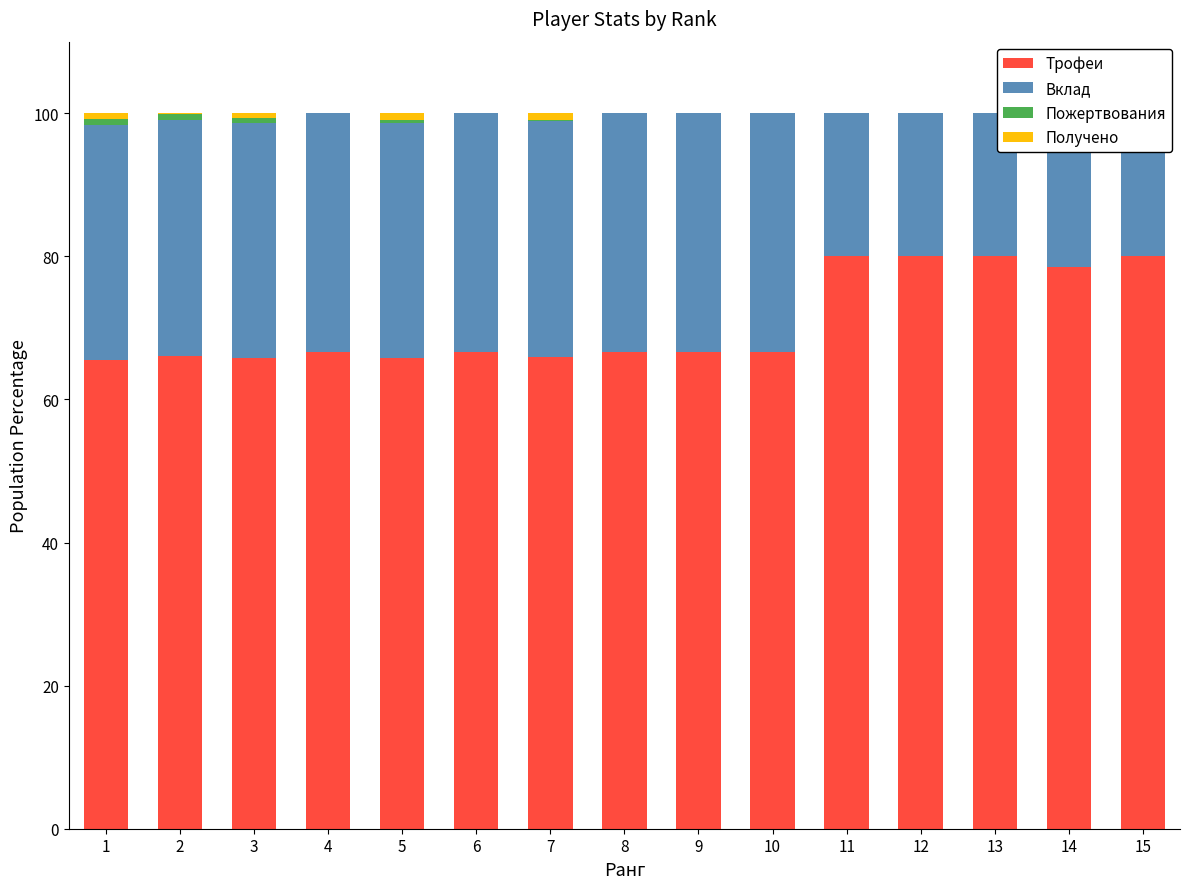

Which series has the widest spread of values?

Трофеи